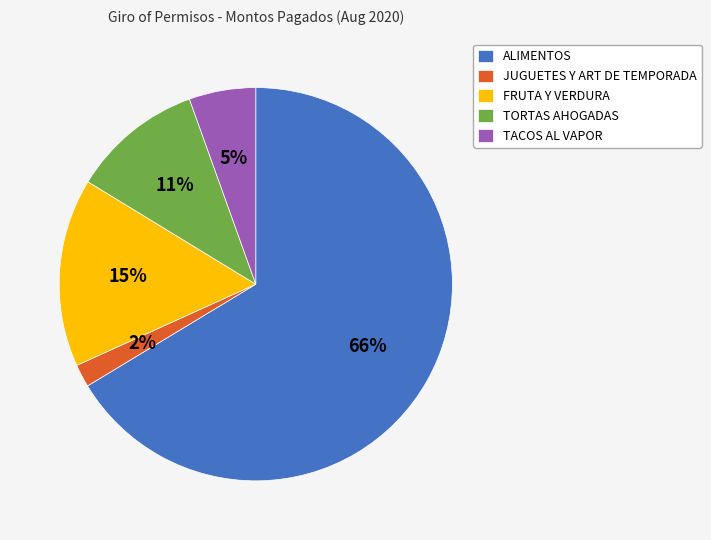

Between ALIMENTOS and FRUTA Y VERDURA, which is larger?

ALIMENTOS